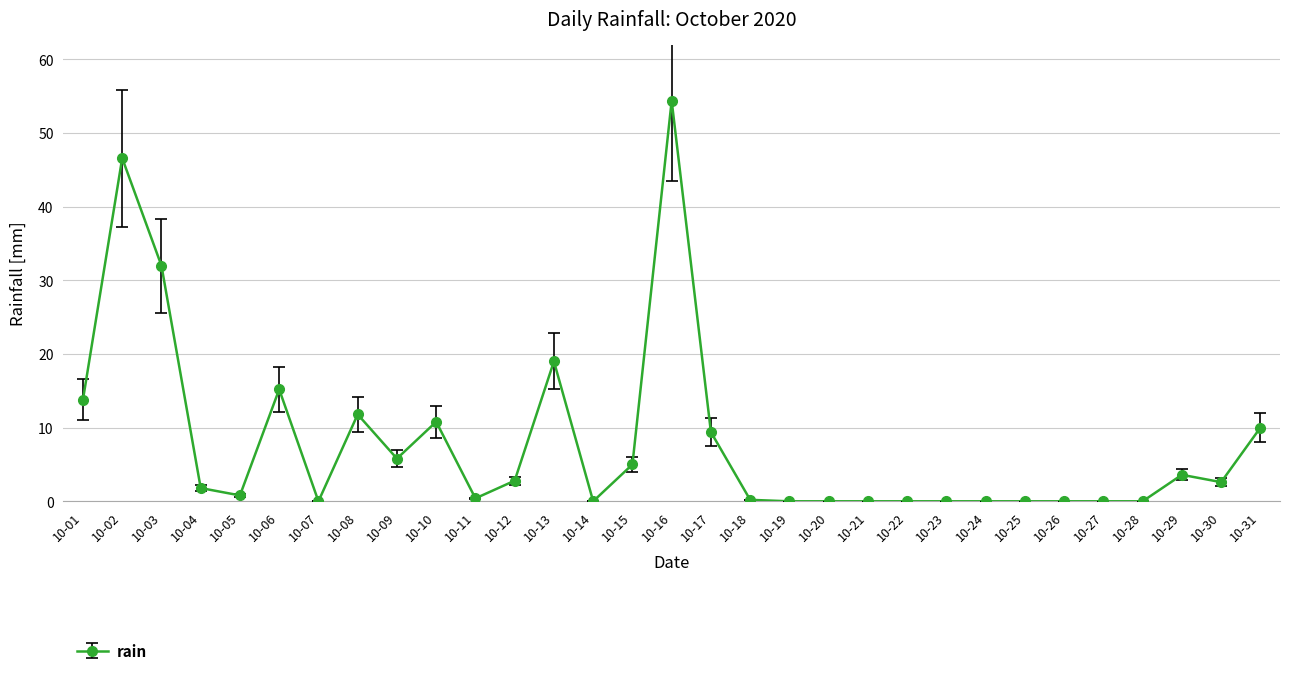

Where is the first local maximum?

10-02